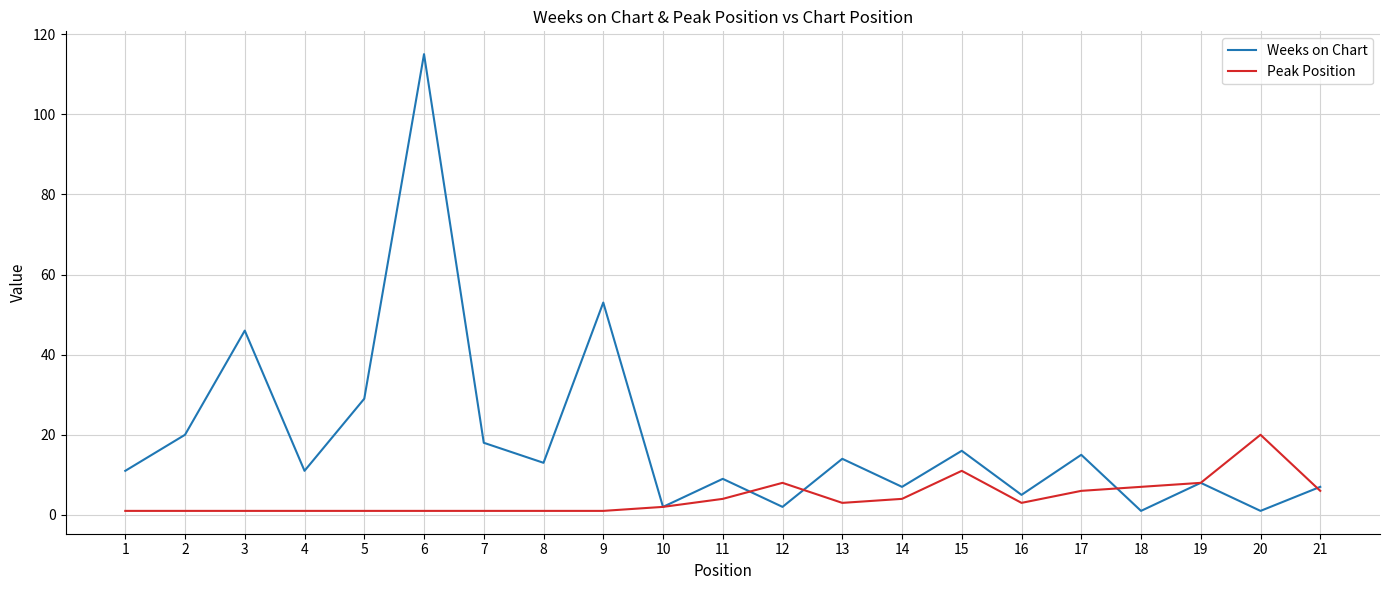

Which series has the widest spread of values?

Weeks on Chart